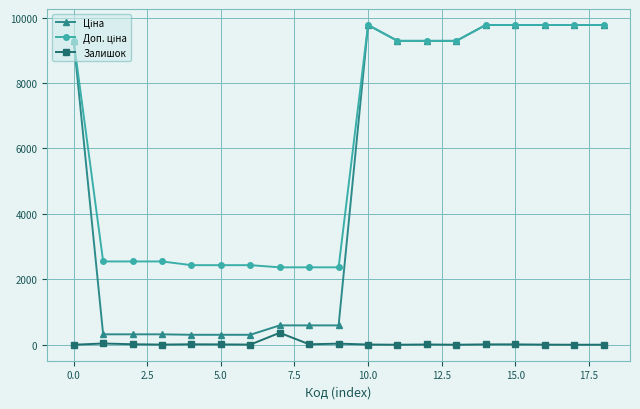

What is the greatest value displayed?

9775.5